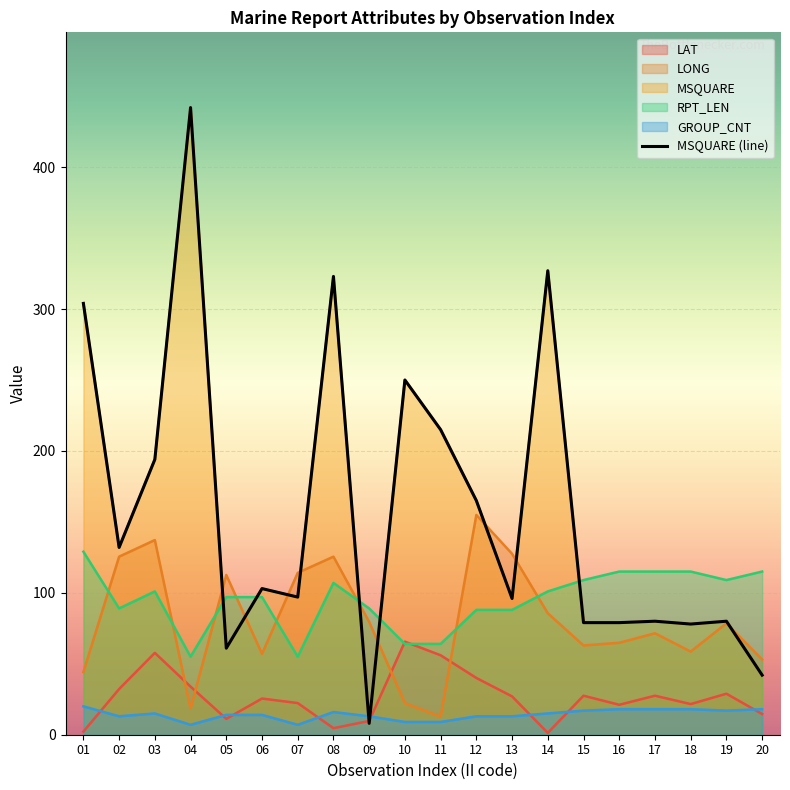

At which category does LONG reach its first local peak?

03